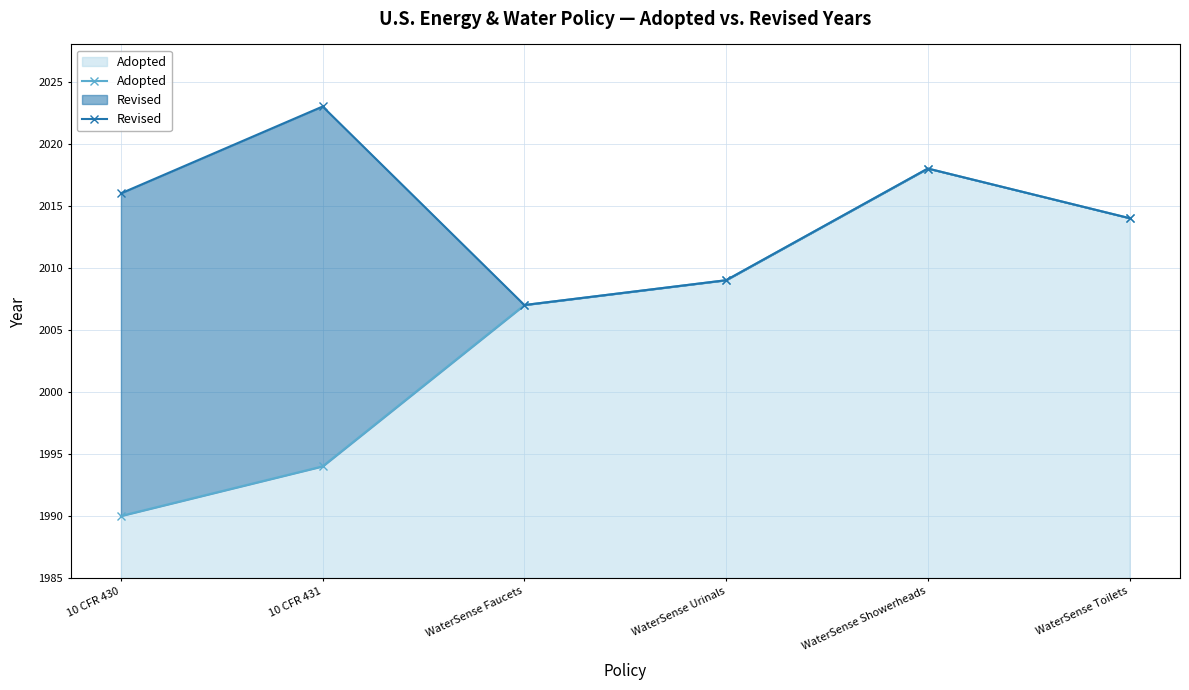

How many lines are shown in the chart?

2